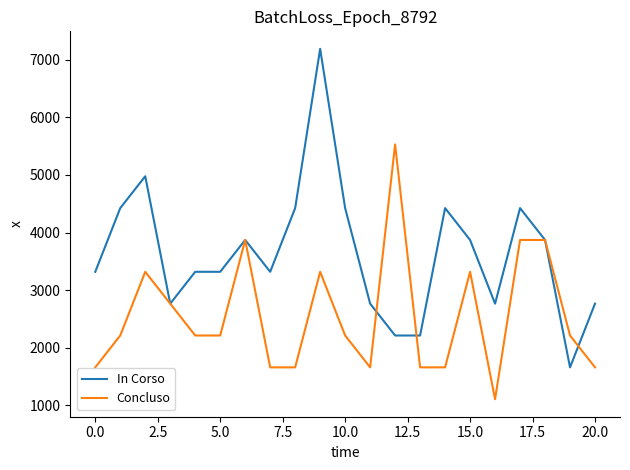

What is the sum of all Concluso values?

53641